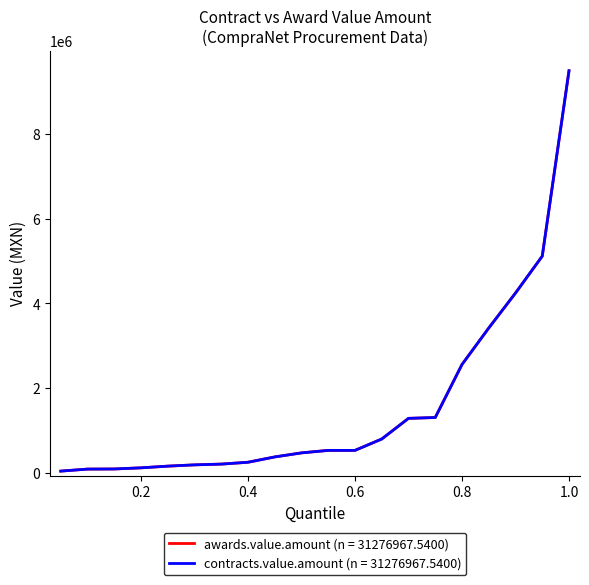

Is this an area chart (filled region under the line)?

No